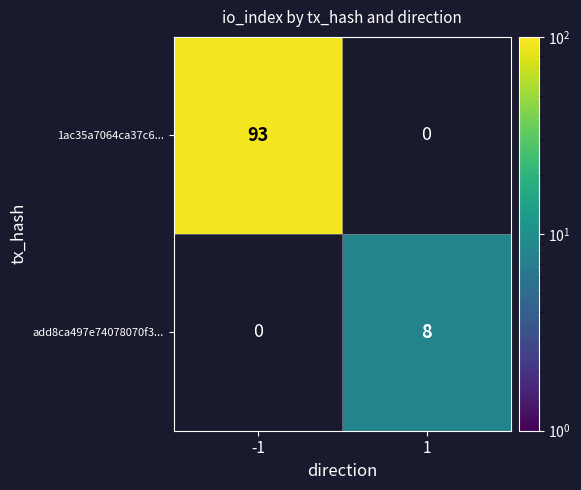

The add8ca497e74078070f3... series shows 8 at 1. True or false?

True